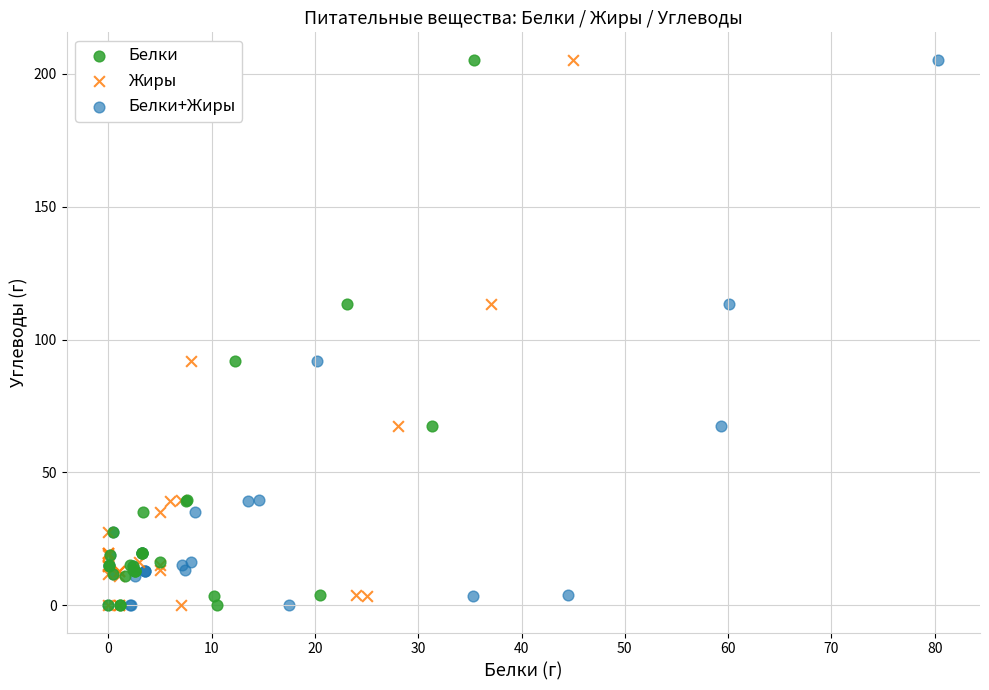

What are all the series names shown in the legend?

Белки, Жиры, Белки+Жиры